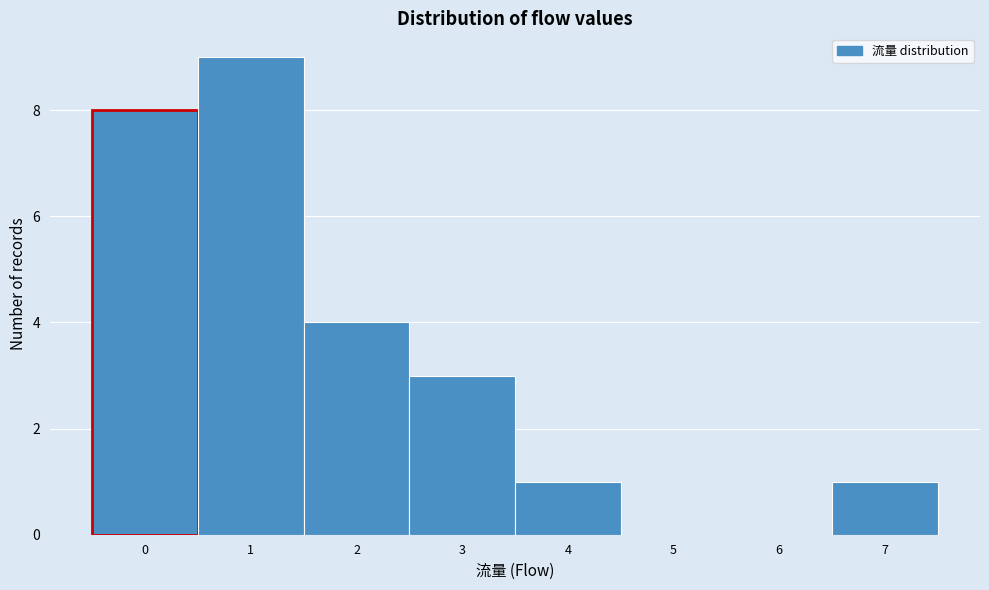

Reading left to right, list every bar in this chart as the range it spans on the x-axis followed by its height. The values are not printed on the chart, so give them approximately, as read against the axis.

-0.5 to 0.5: 8
0.5 to 1.5: 9
1.5 to 2.5: 4
2.5 to 3.5: 3
3.5 to 4.5: 1
4.5 to 5.5: 0
5.5 to 6.5: 0
6.5 to 7.5: 1